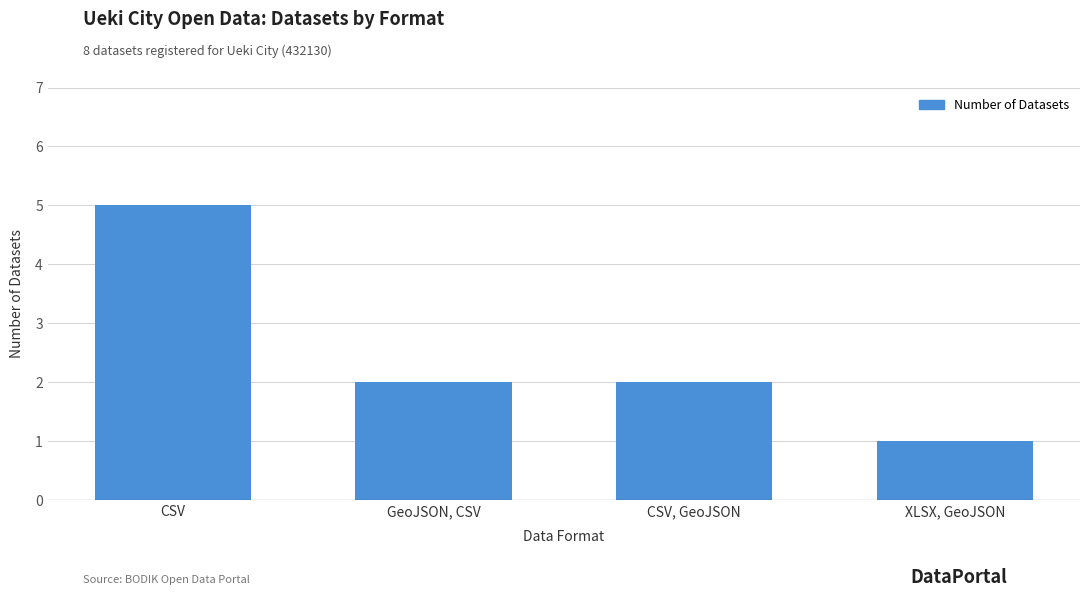

Reading right to left, what are all the values shown in this chart?

1	2	2	5